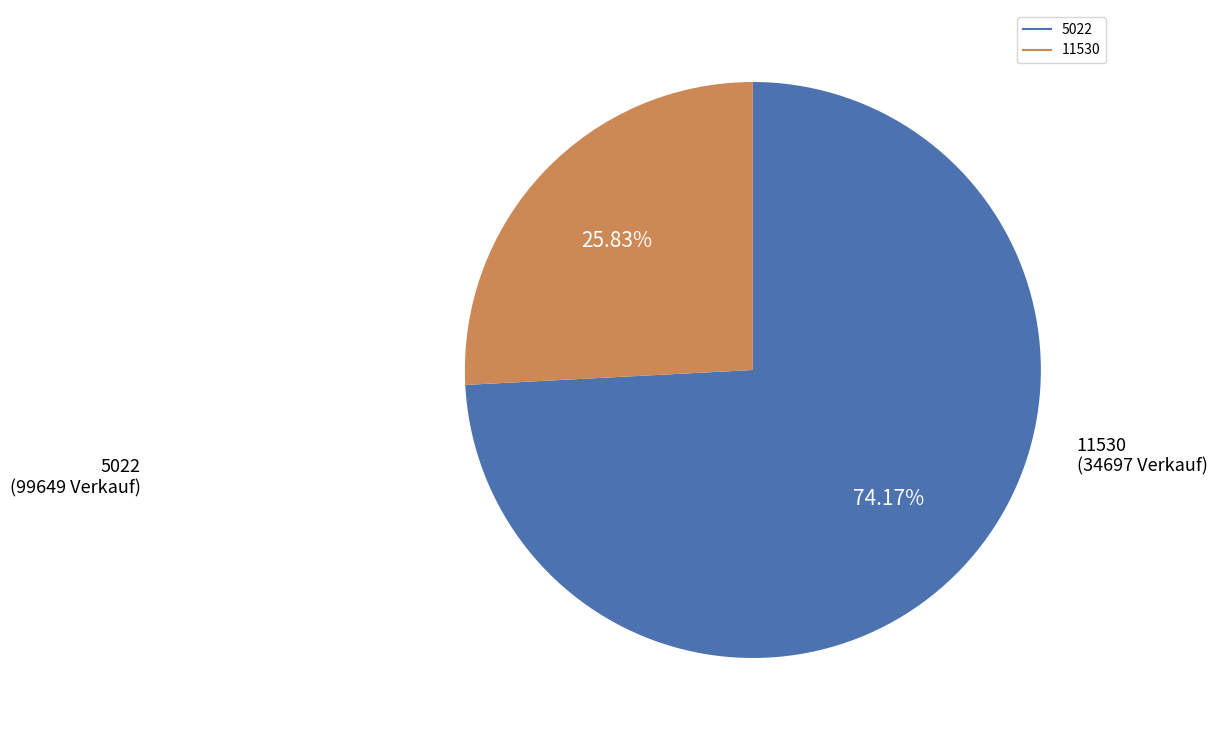

True or false: 11530 accounts for 66% of the total.

False